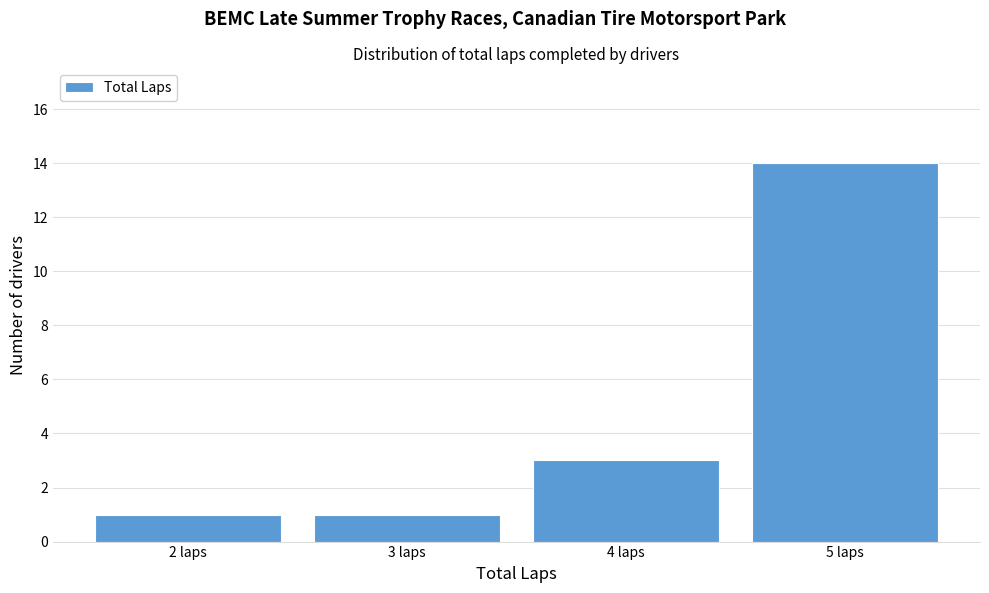

How tall is the bar that spans 3.5 to 4.5 on the x-axis? The values are not printed on the chart, so give them approximately, as read against the axis.

3